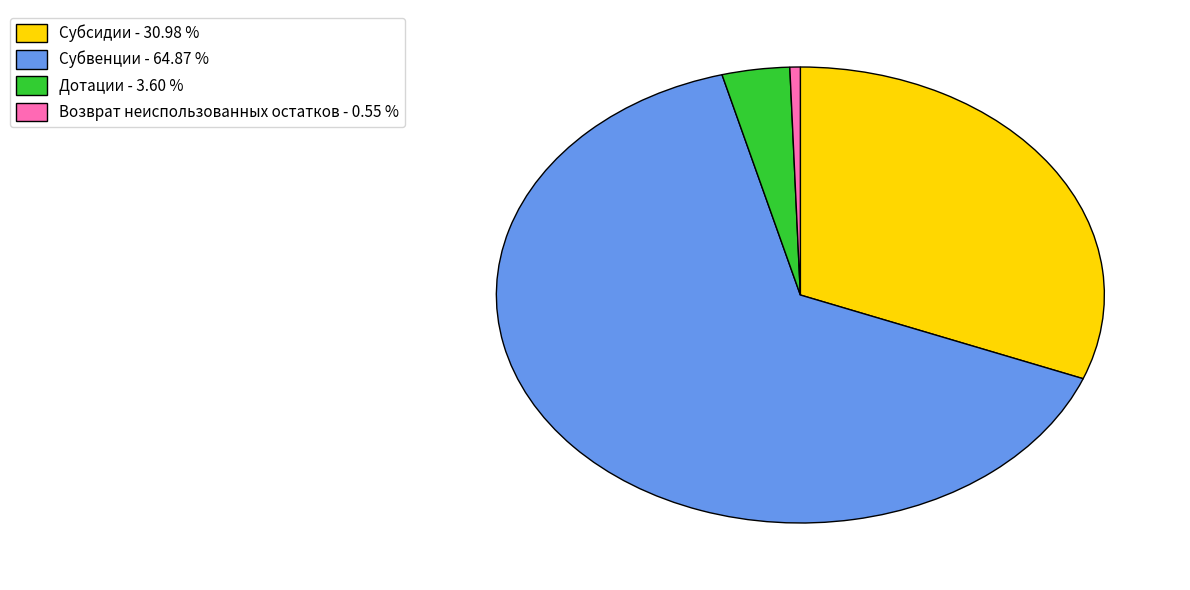

How many segments does this pie chart have?

4